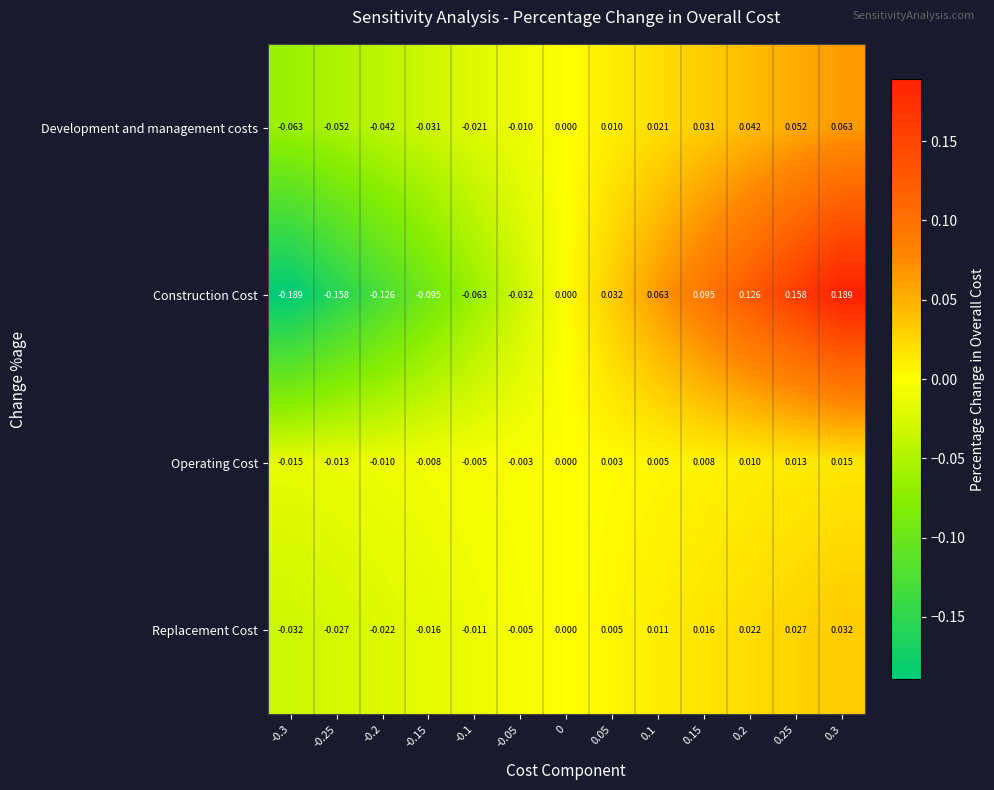

Which series has the largest range (max minus min)?

Construction Cost